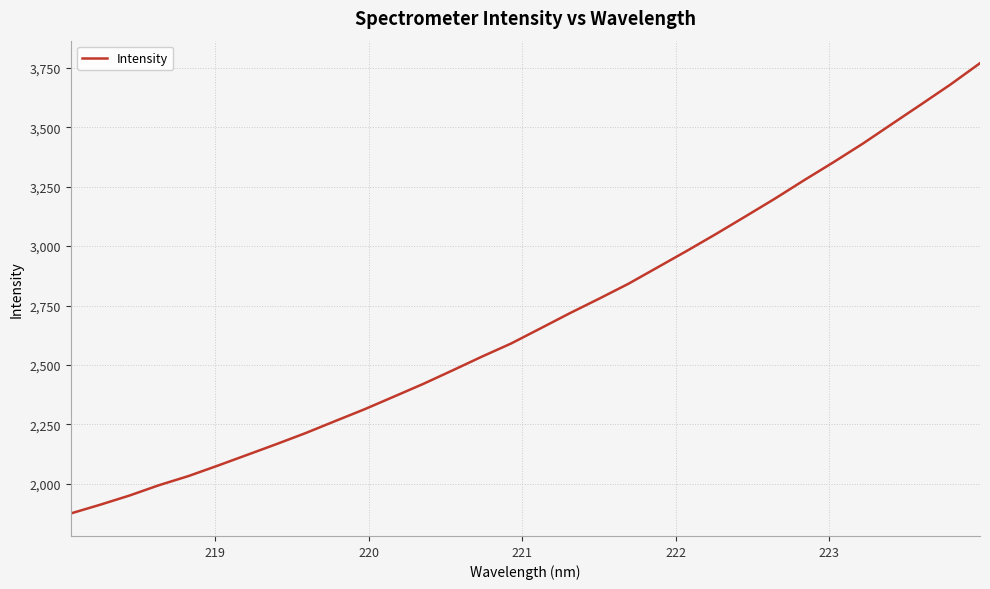

What is the minimum value shown in the chart?

1874.3